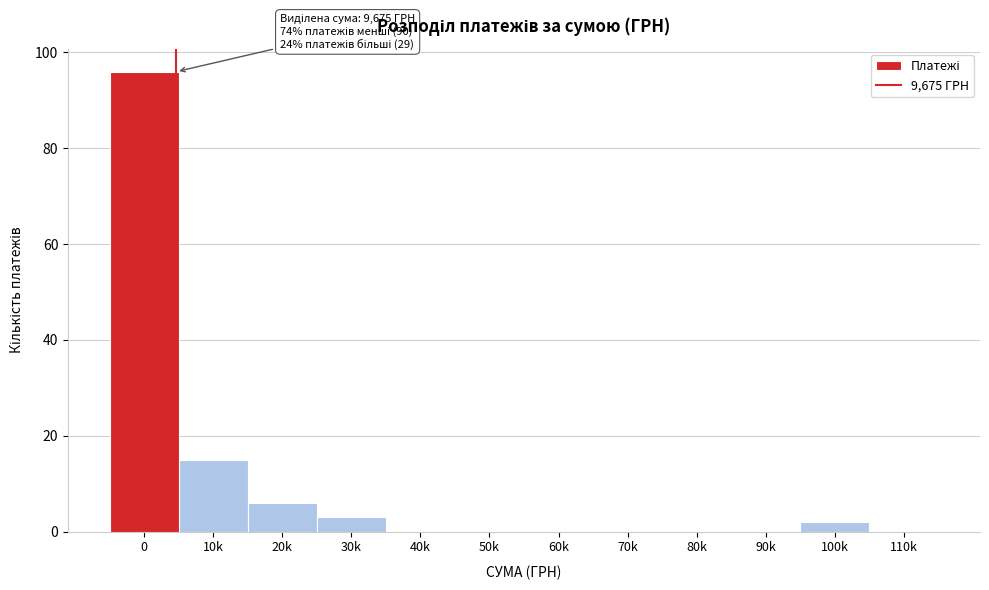

Reading right to left, transcribe all the data shown in this chart.

110k=0	100k=2	90k=0	80k=0	70k=0	60k=0	50k=0	40k=0	30k=3	20k=6	10k=15	0=96